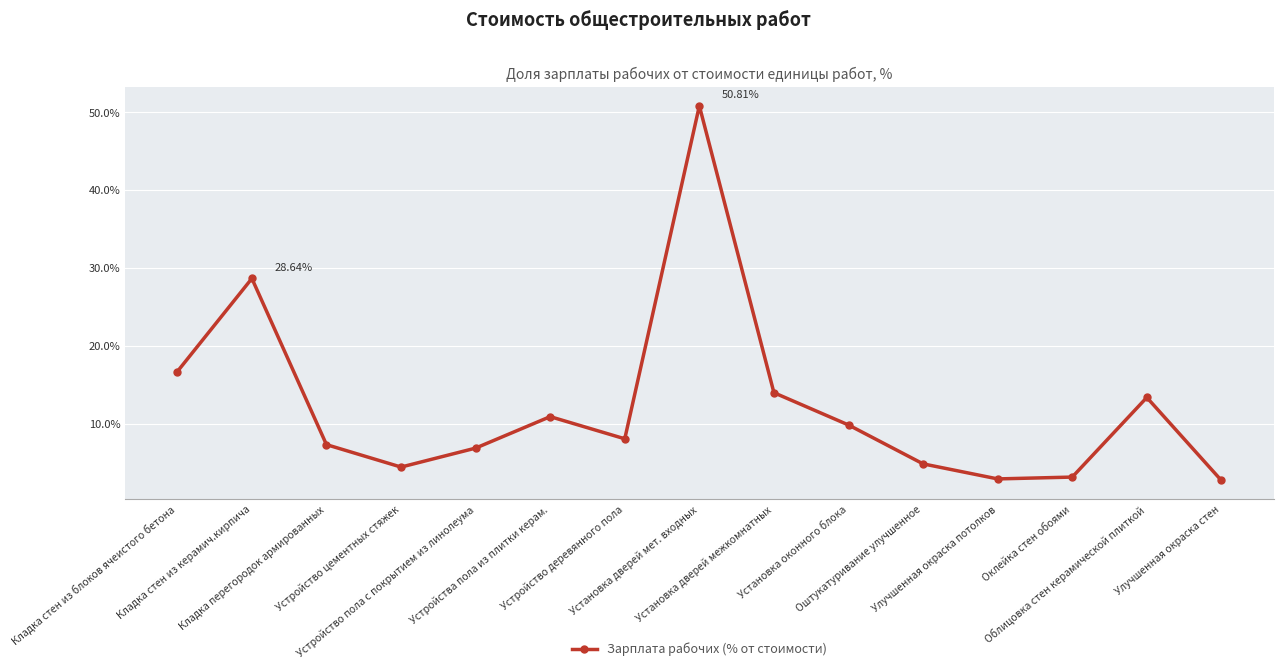

What is the difference between the maximum and second lowest values?

47.9